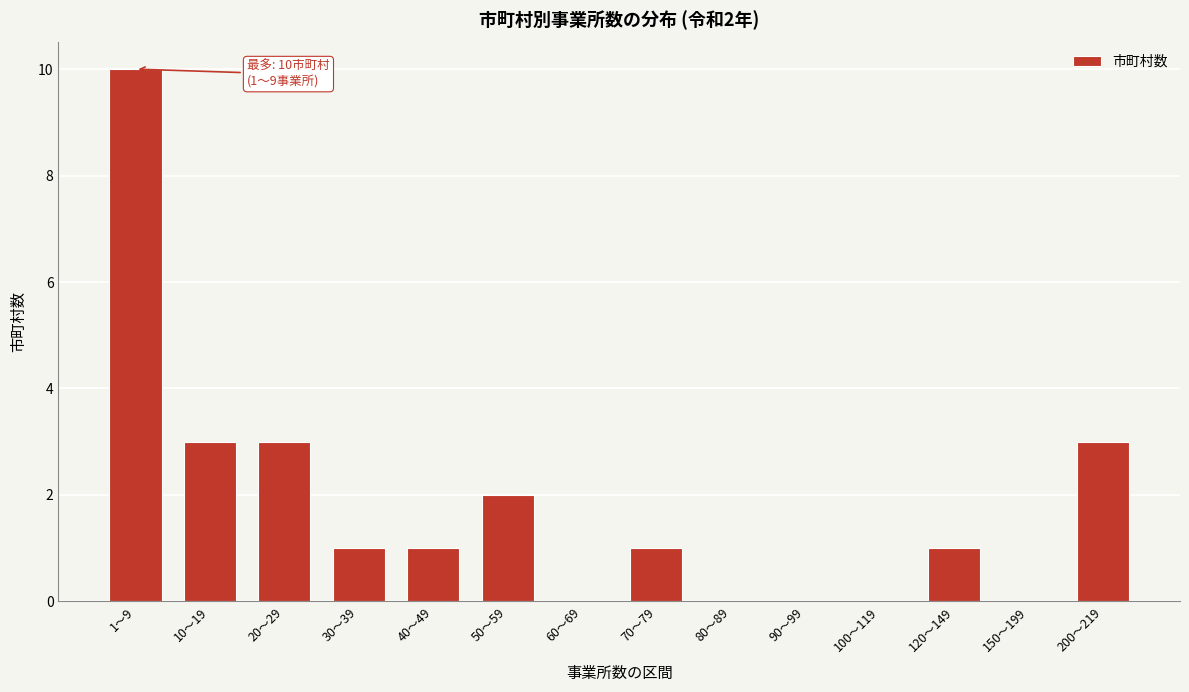

Reading left to right, list all the values displayed in this chart.

1〜9=10	10〜19=3	20〜29=3	30〜39=1	40〜49=1	50〜59=2	60〜69=0	70〜79=1	80〜89=0	90〜99=0	100〜119=0	120〜149=1	150〜199=0	200〜219=3